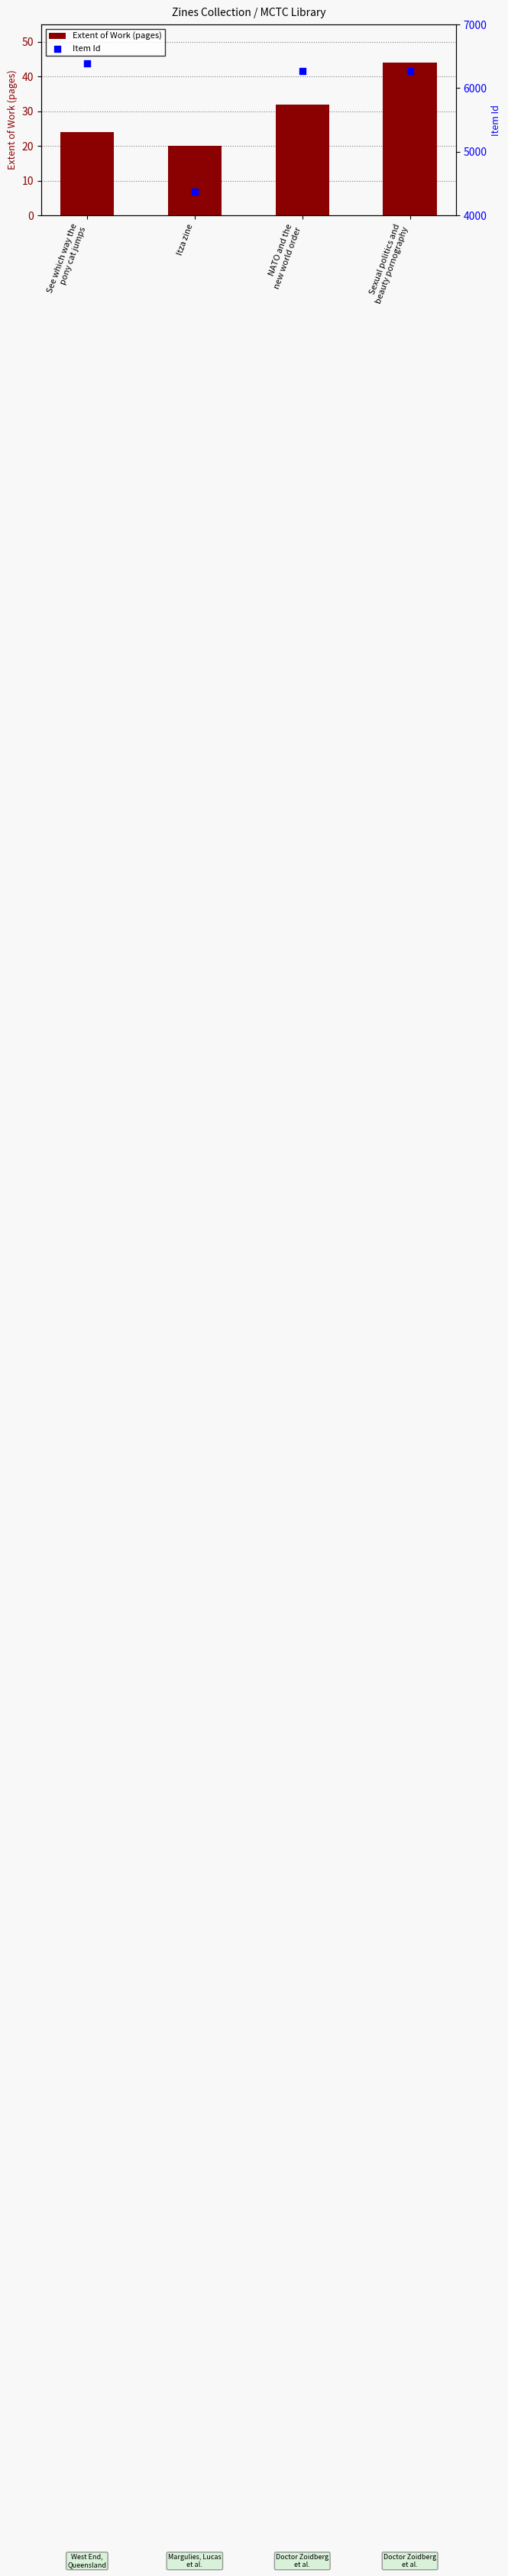

At how many categories does at least one series exceed 637?

4